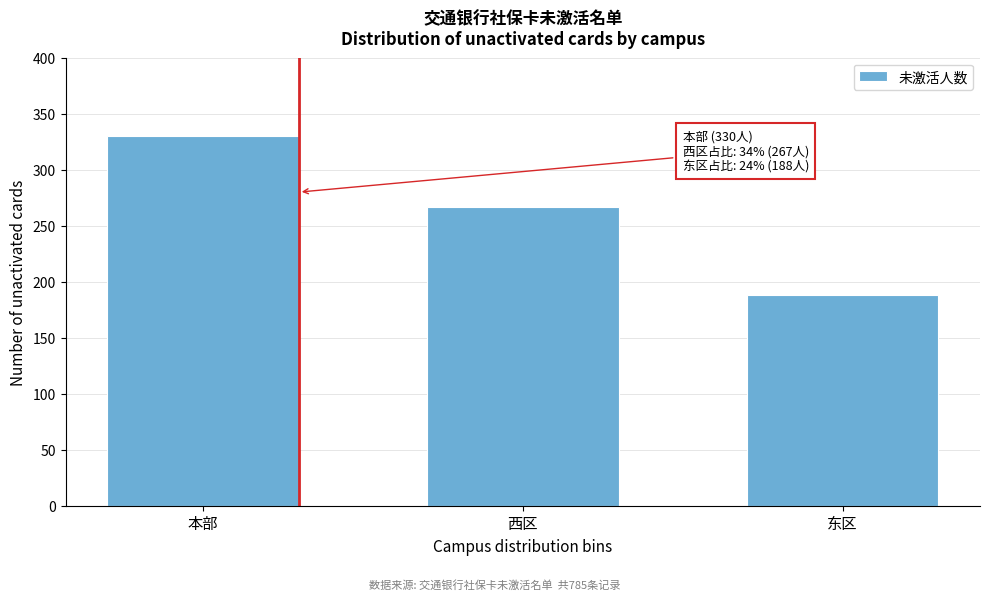

Reading right to left, list all the values displayed in this chart.

东区=188	西区=267	本部=330